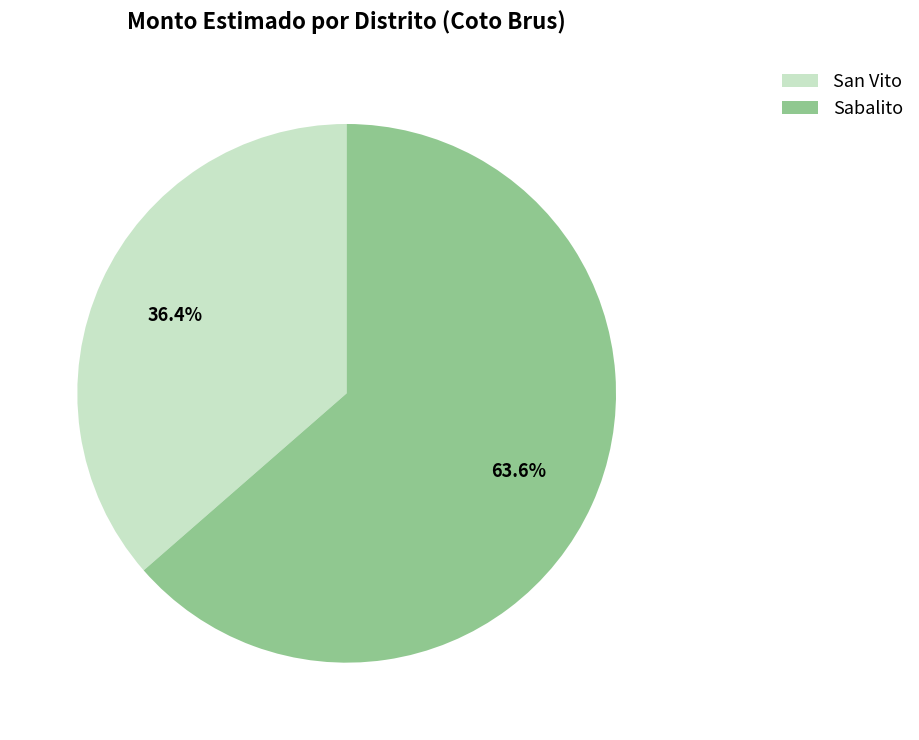

Which category has the biggest portion of the pie?

Sabalito